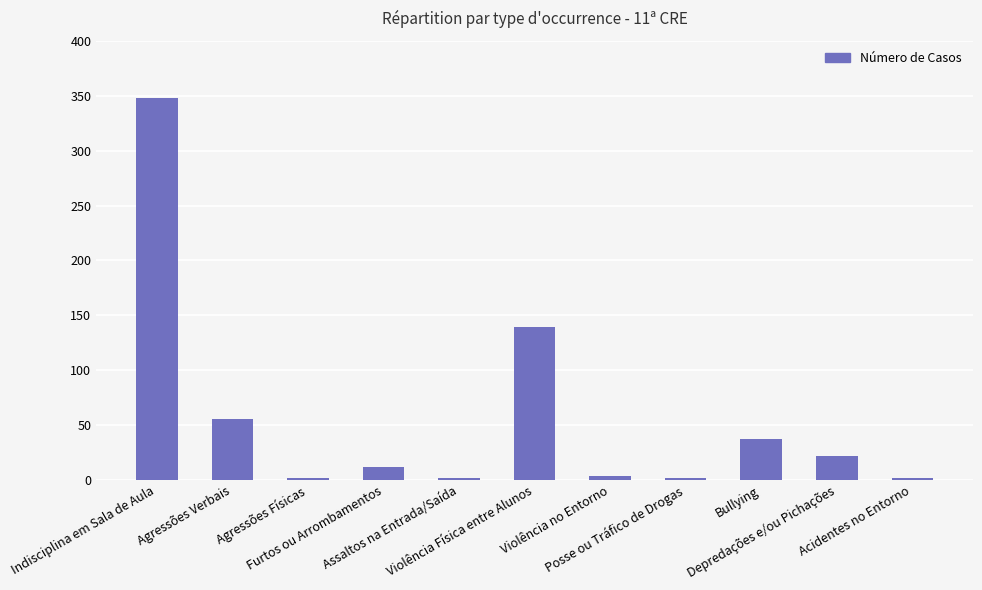

Is it true that the value at Acidentes no Entorno is 2?

True